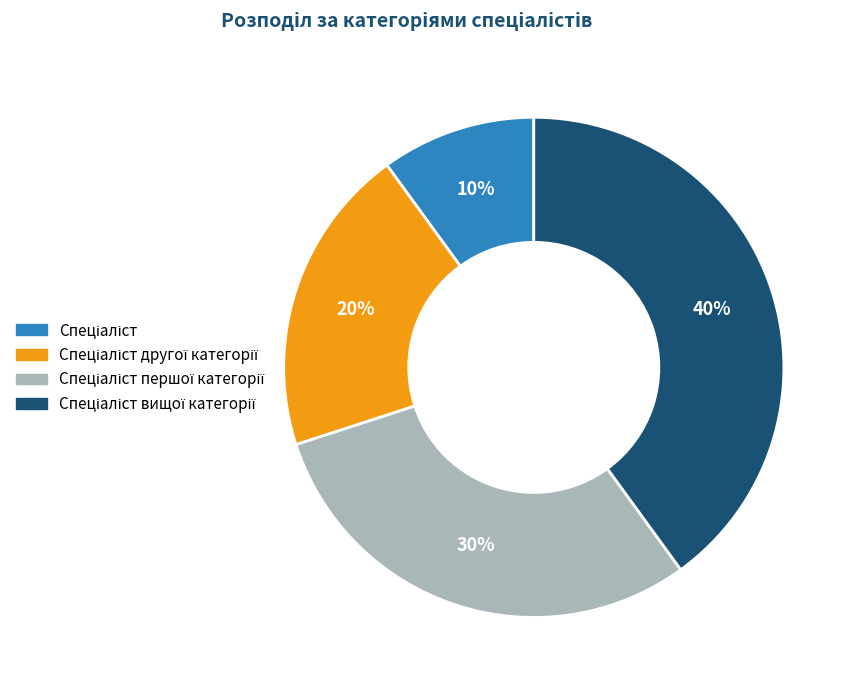

To the nearest percent, what is the difference between the largest and smallest slice percentages?

30%